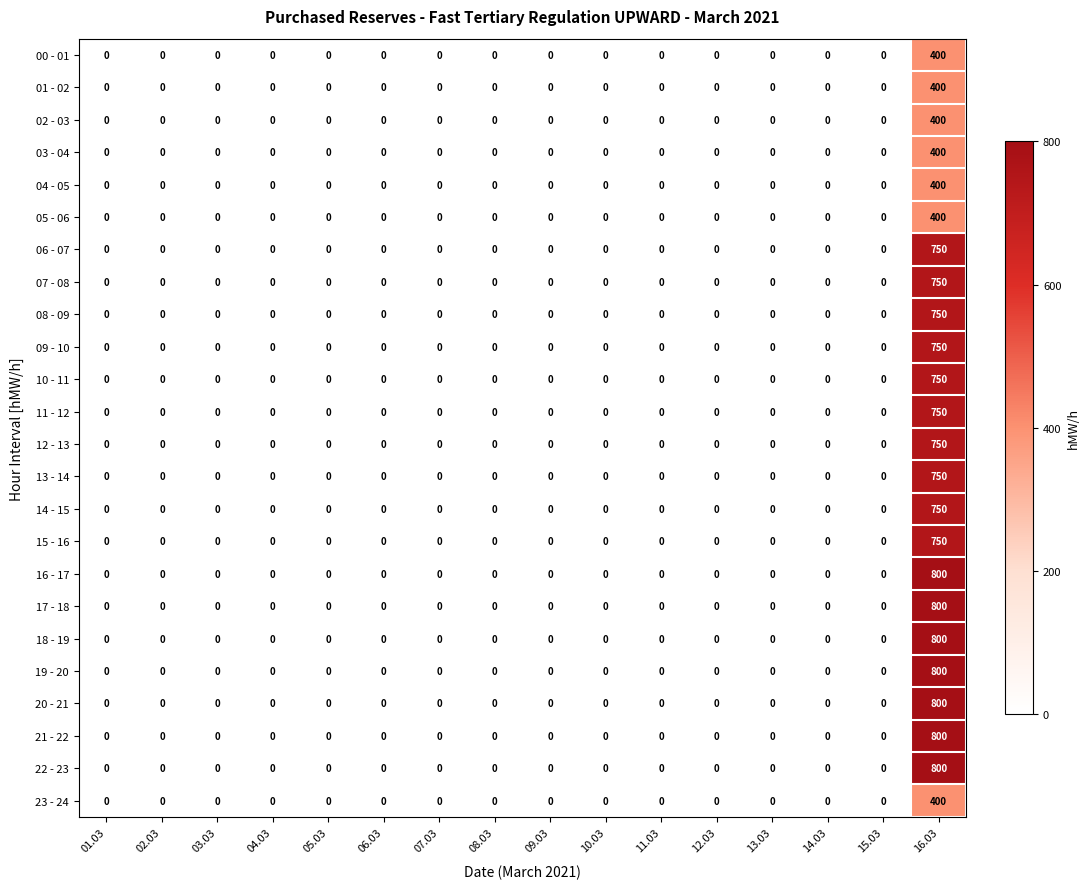

At which category is the sum across all series the highest?

16.03